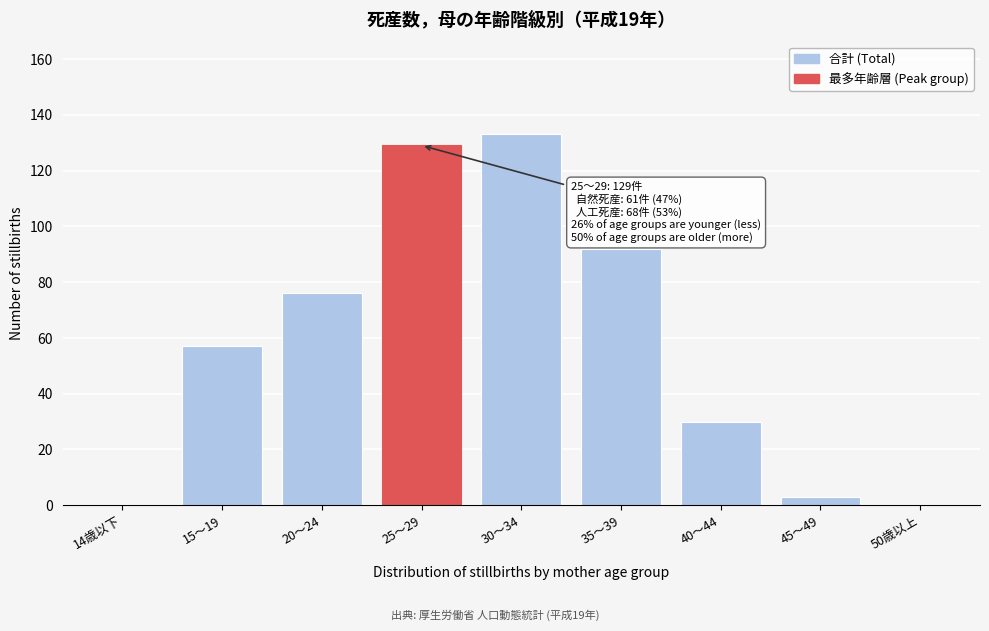

Reading left to right, extract all data points from this chart.

14歳以下=0	15～19=57	20～24=76	25～29=129	30～34=133	35～39=92	40～44=30	45～49=3	50歳以上=0